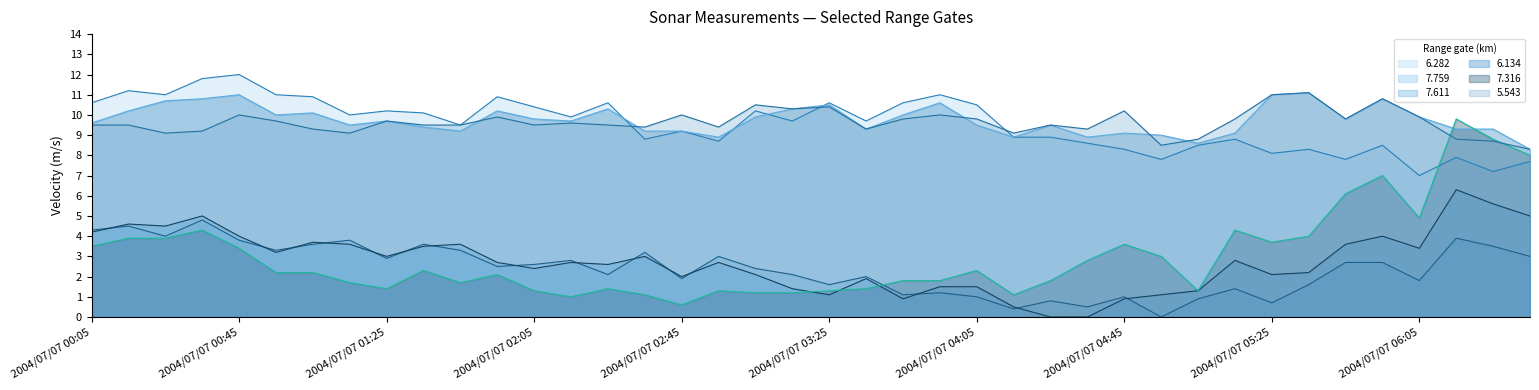

At which label is 7.316 closest to 5?

2004/07/07 06:05